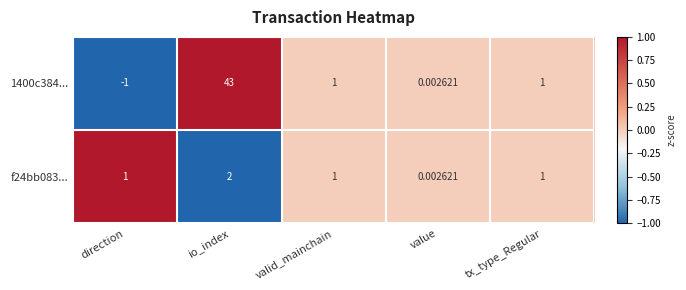

Which category has the lowest value in the 1400c384... series?

direction